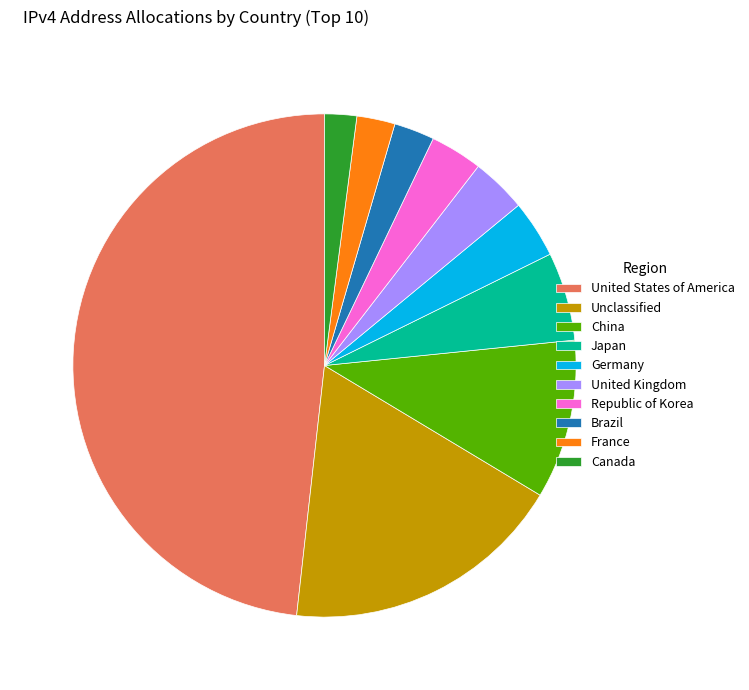

Between United States of America and Republic of Korea, which is larger?

United States of America